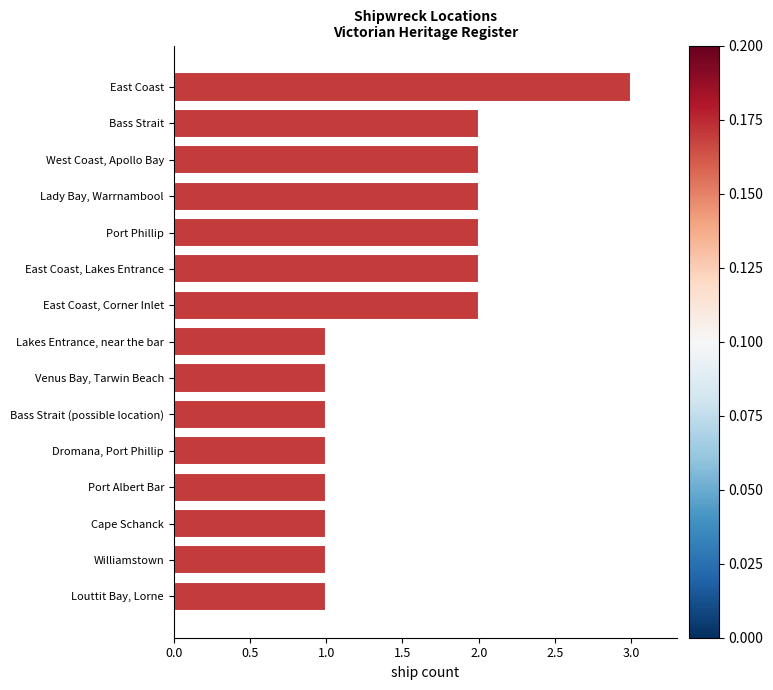

Which label corresponds to the largest value in the chart?

East Coast